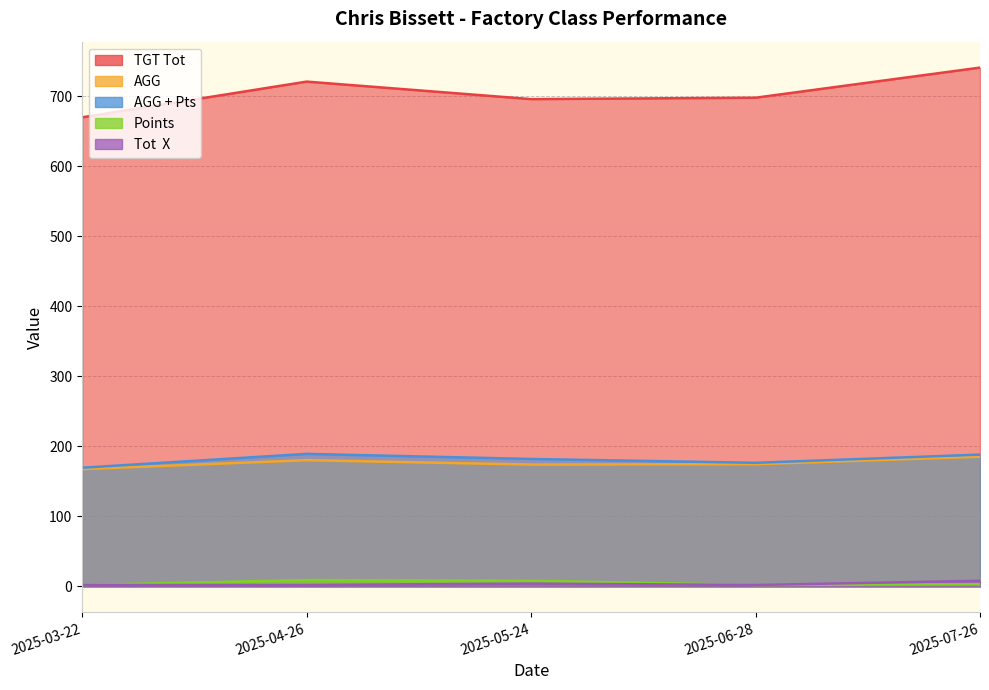

What is the difference between the highest and lowest values at 2025-03-22?

668.0